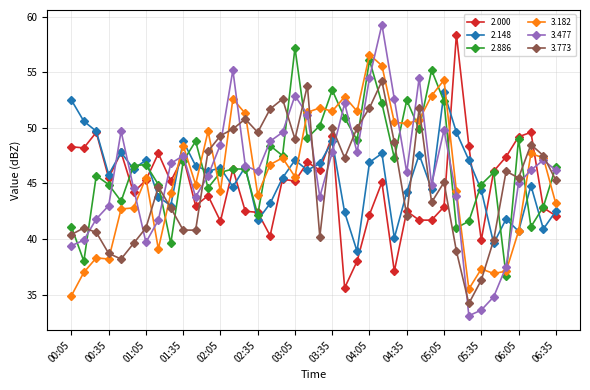

Does the chart have visible grid lines?

Yes